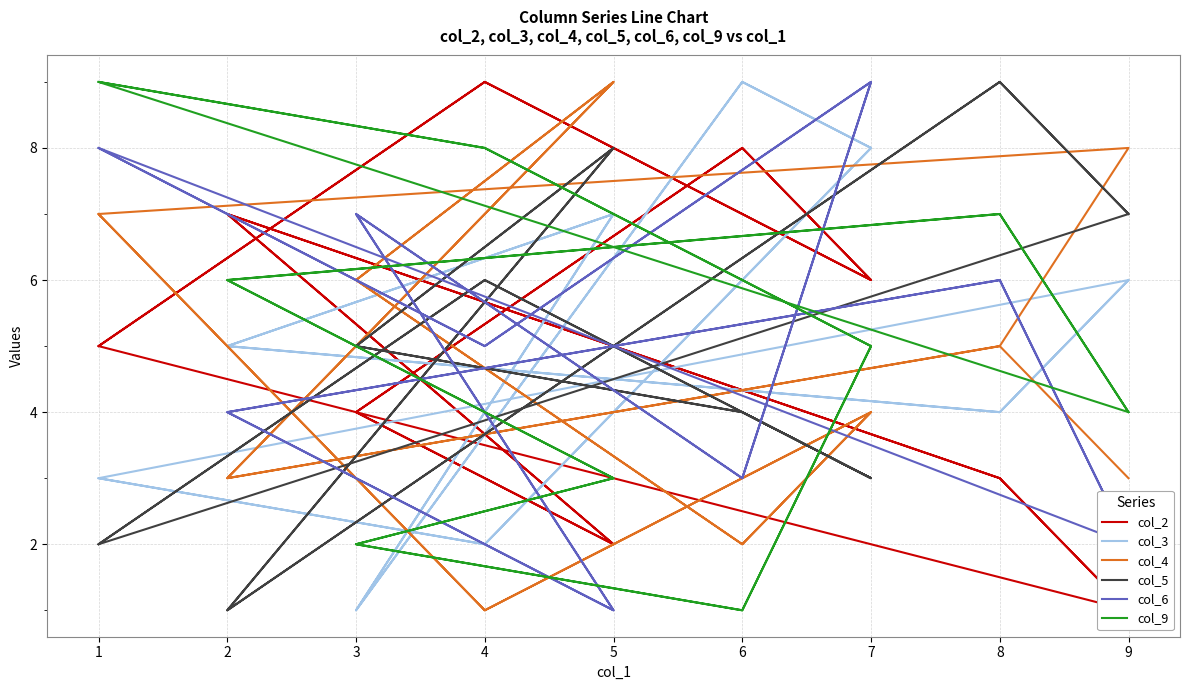

What is the difference between the maximum and minimum values in the col_6 series?

8